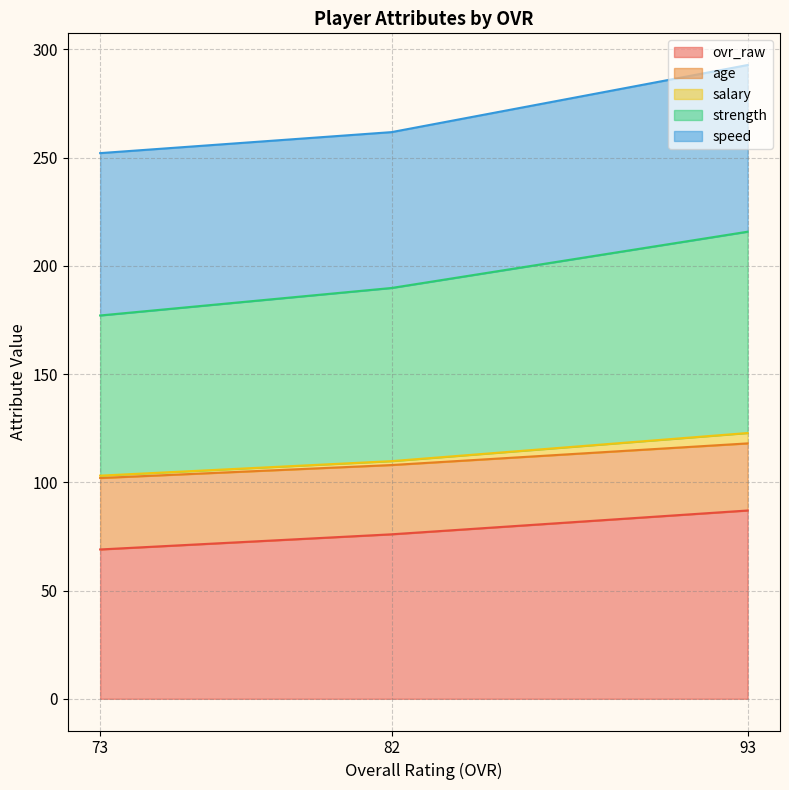

Is it true that ovr_raw equals 87.0 at 93?

True